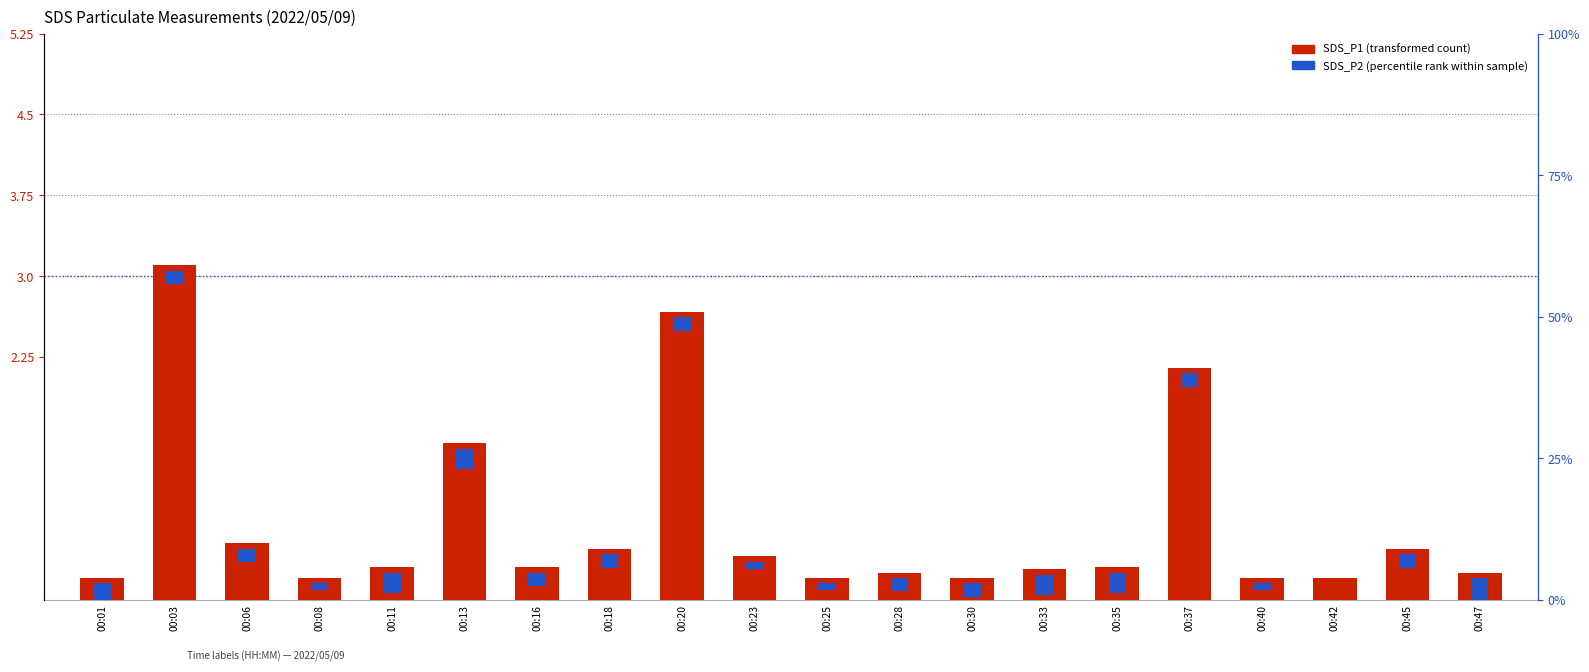

Reading right to left, extract all data points from this chart.

00:47=0.2	00:45=0.5	00:42=0.2	00:40=0.2	00:37=2.1	00:35=0.3	00:33=0.3	00:30=0.2	00:28=0.2	00:25=0.2	00:23=0.4	00:20=2.7	00:18=0.5	00:16=0.3	00:13=1.4	00:11=0.3	00:08=0.2	00:06=0.5	00:03=3.1	00:01=0.2